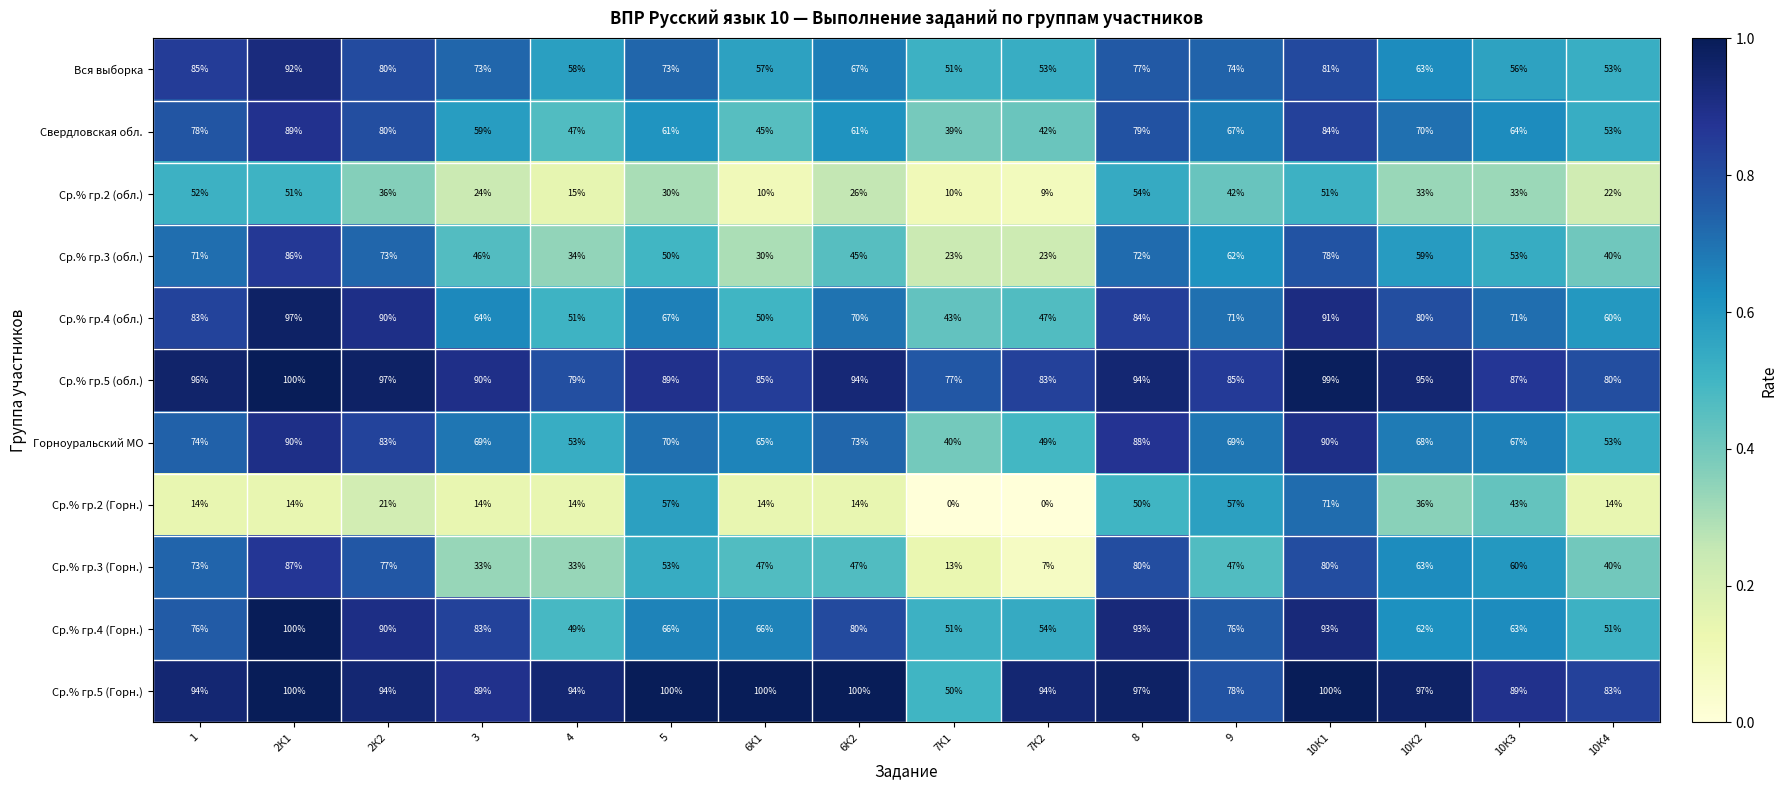

Count the number of data series in this chart.

11